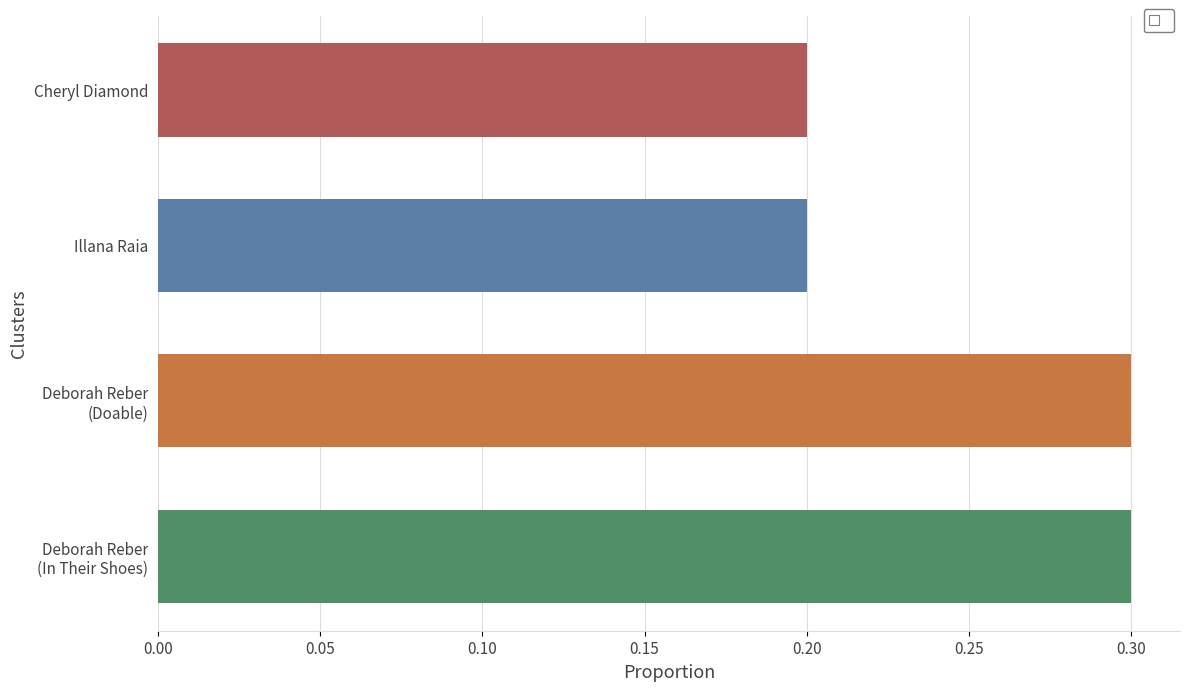

The value at Cheryl Diamond is 0.2. True or false?

True